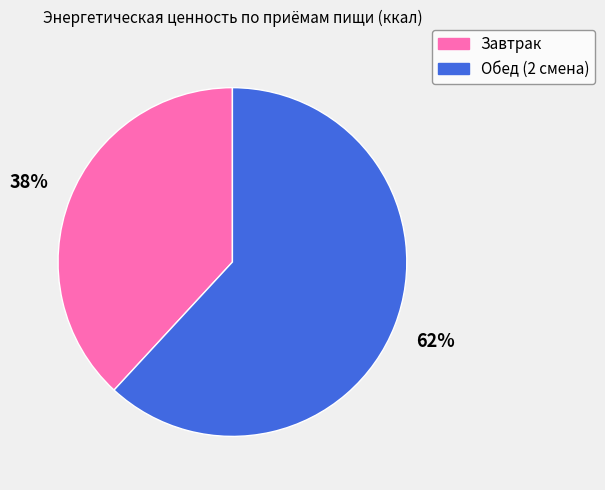

To the nearest percent, what is the difference between the largest and smallest slice percentages?

24%